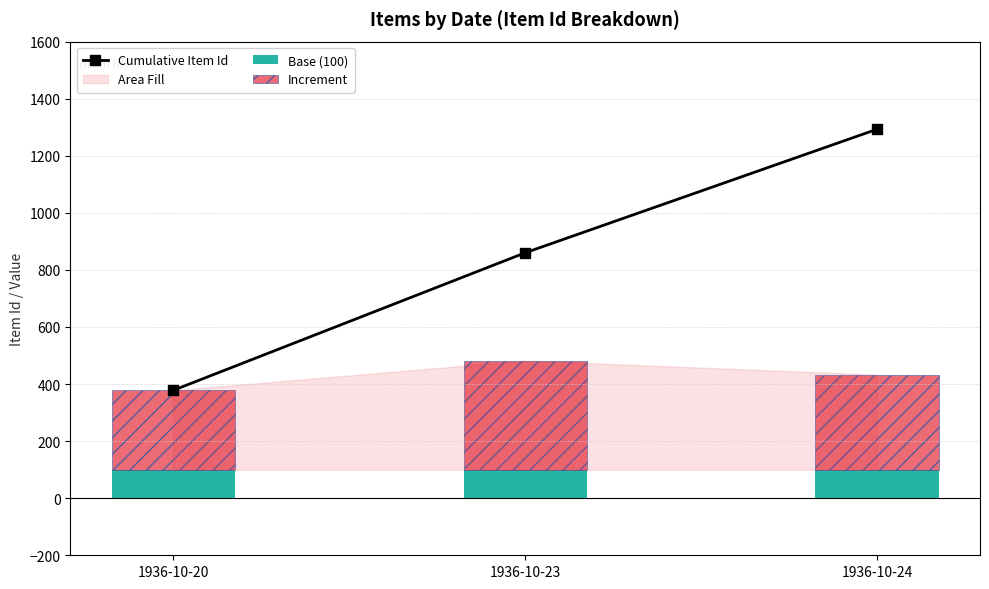

Which series has the widest spread of values?

Cumulative Item Id